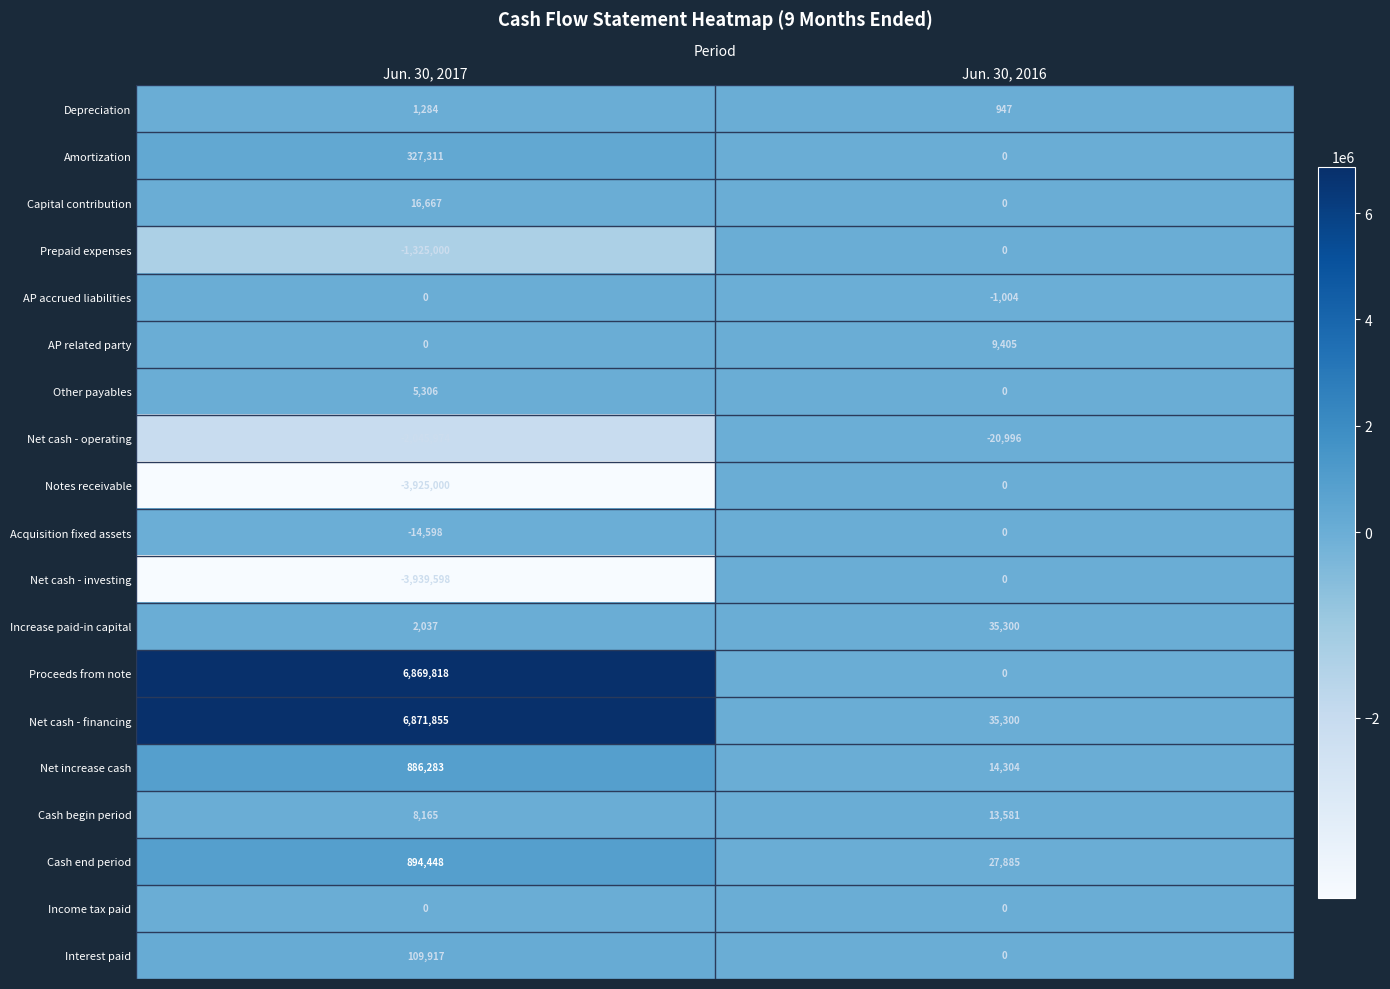

Rank the categories by Depreciation value from highest to lowest.

Jun. 30, 2017, Jun. 30, 2016